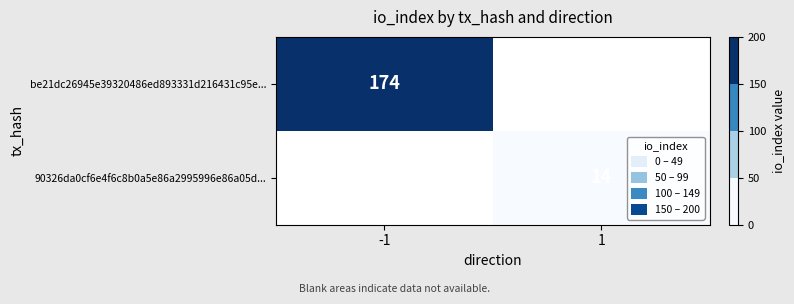

The 90326da0cf6e4f6c8b0a5e86a2995996e86a05d... series shows 14 at 1. True or false?

True